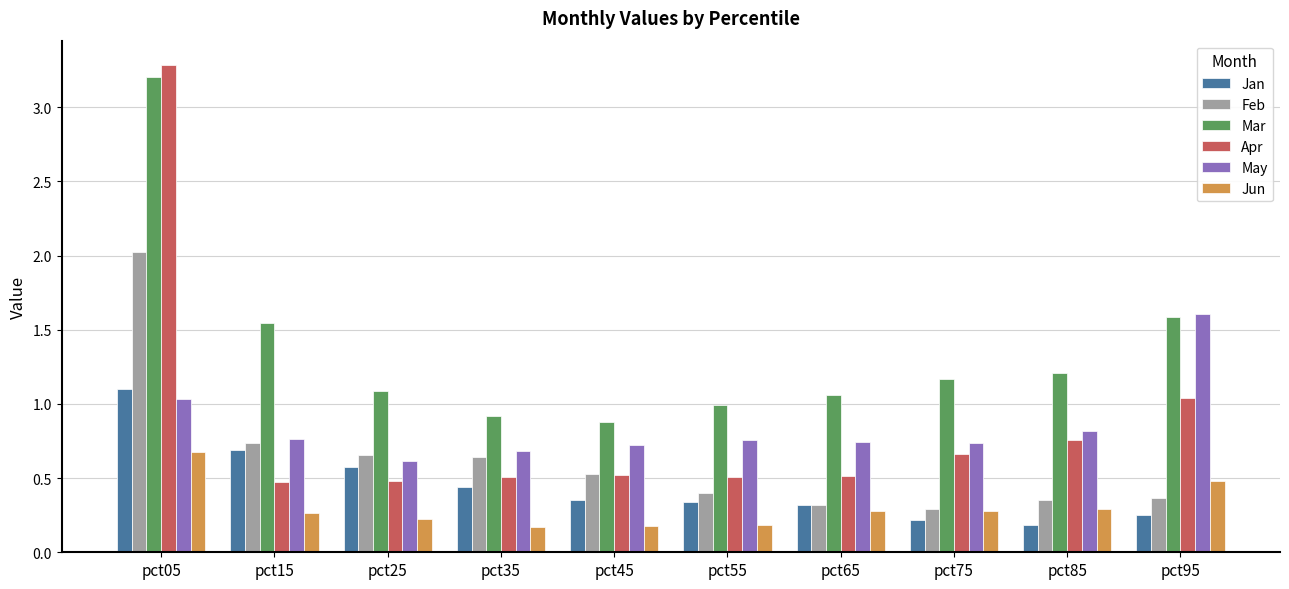

What is the difference between the maximum and minimum values in the Feb series?

1.7